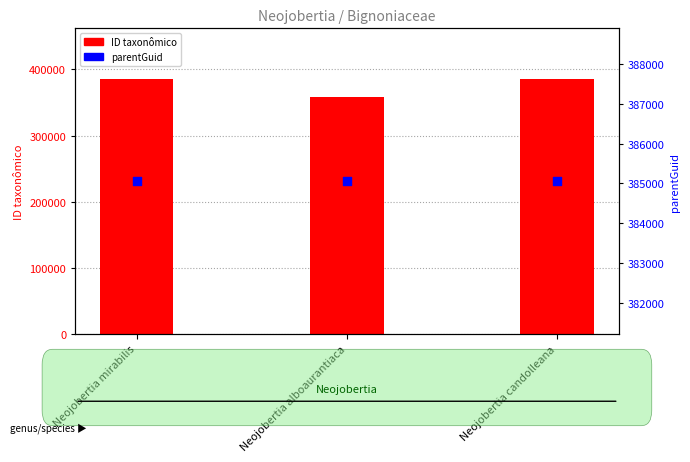

Which series contains the highest Y value?

ID taxonômico